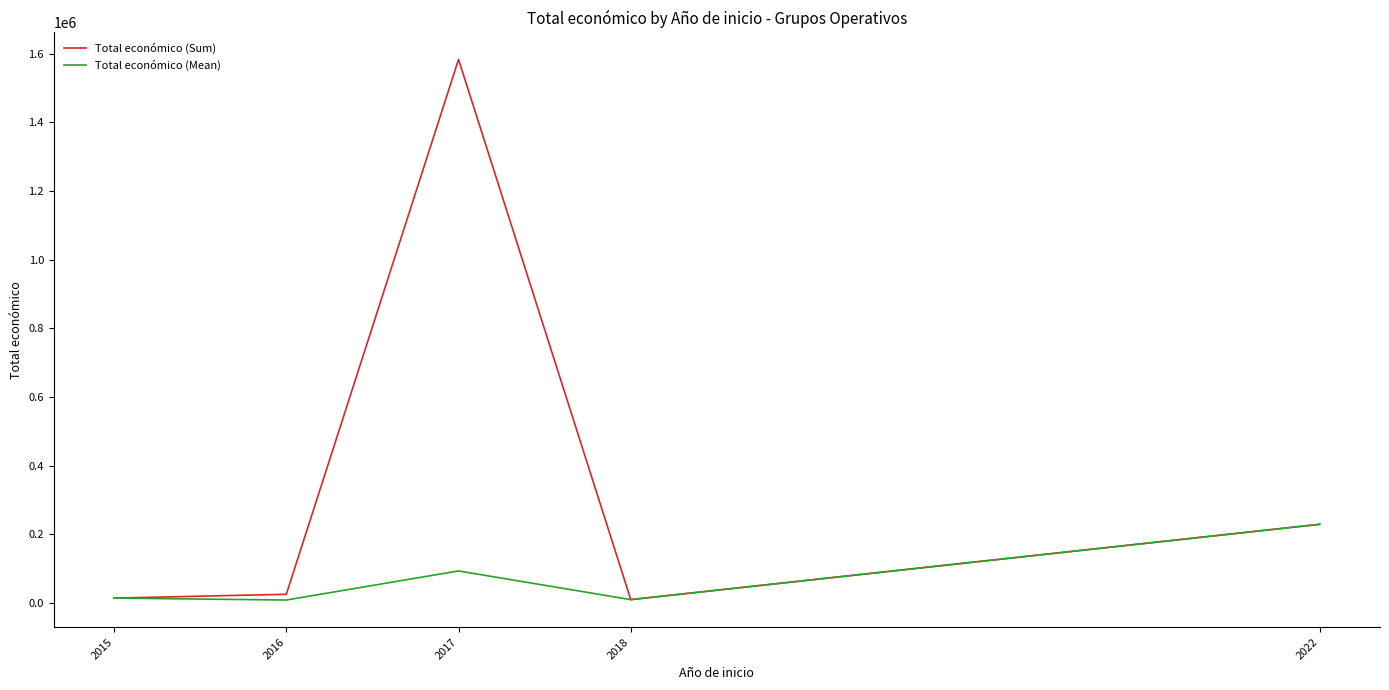

At which category is the sum across all series the highest?

2017